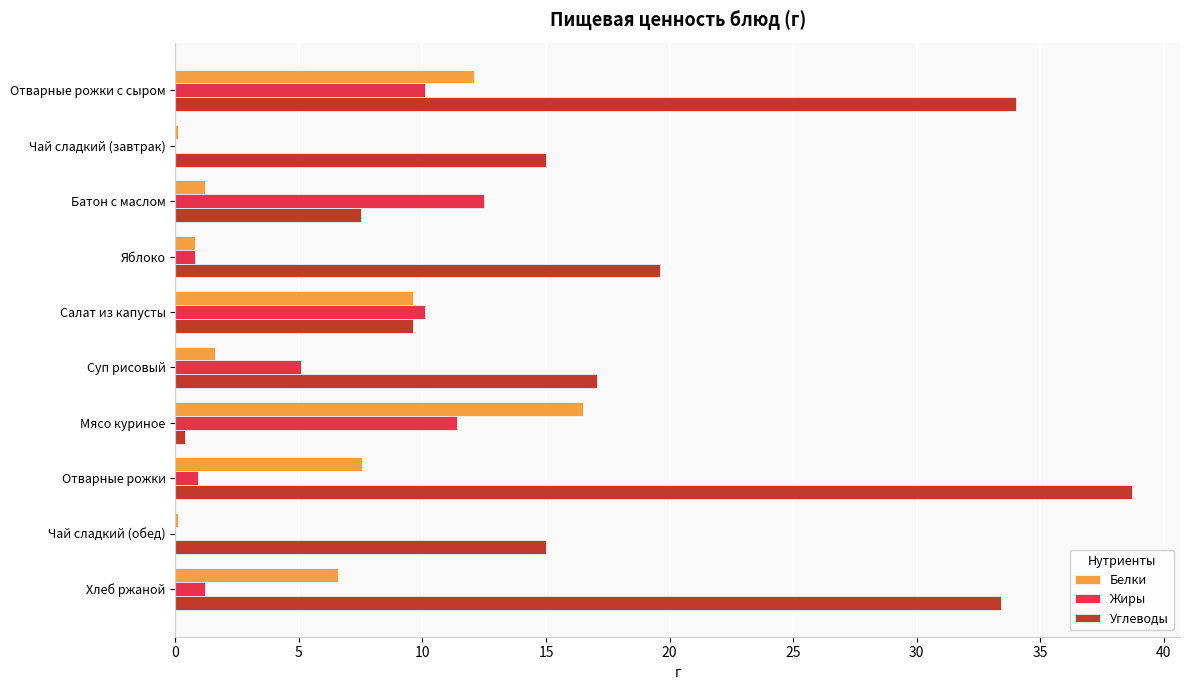

Which series has the largest total across all categories?

Углеводы